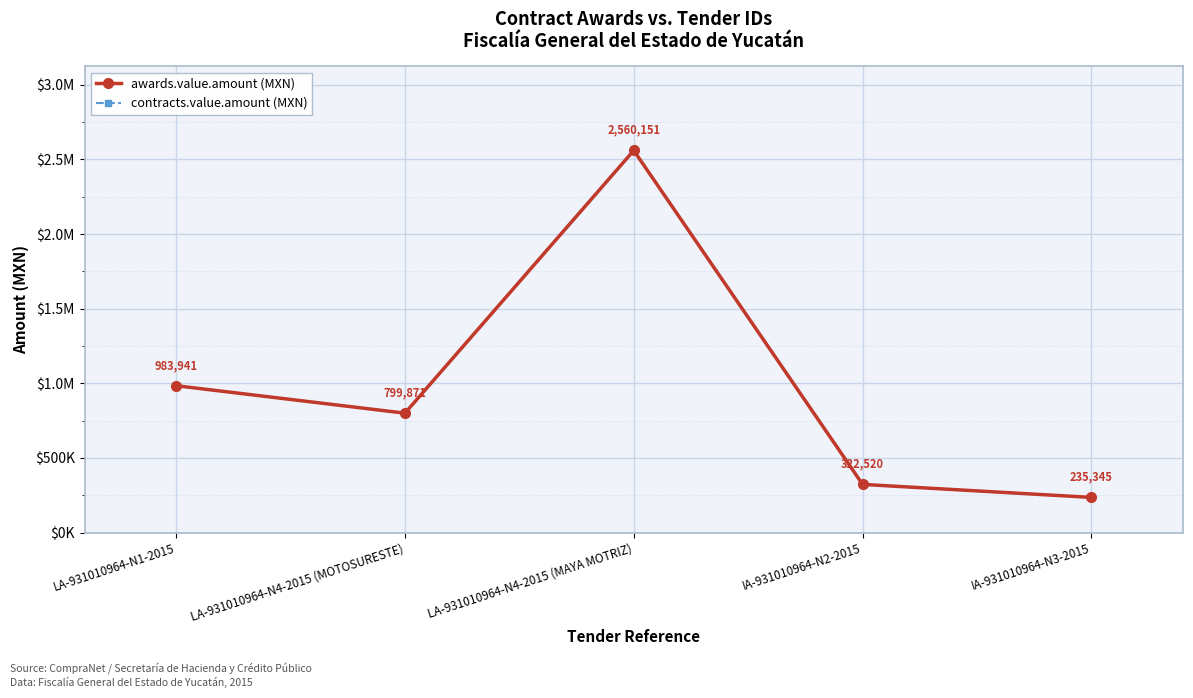

Is this an area chart (filled region under the line)?

No